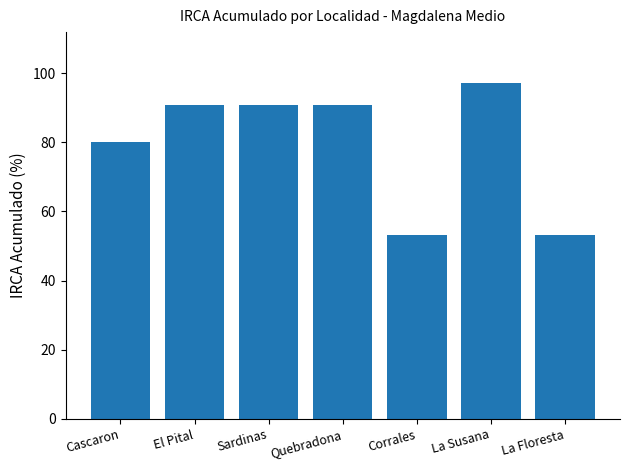

True or false: the data shows 90.9 at El Pital.

True